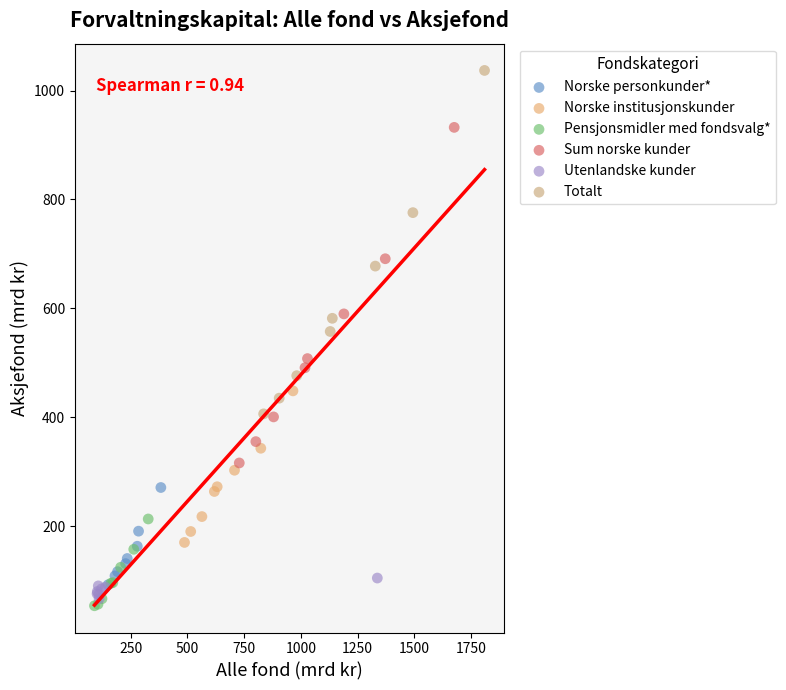

What are all the series names shown in the legend?

Norske personkunder*, Norske institusjonskunder, Pensjonsmidler med fondsvalg*, Sum norske kunder, Utenlandske kunder, Totalt